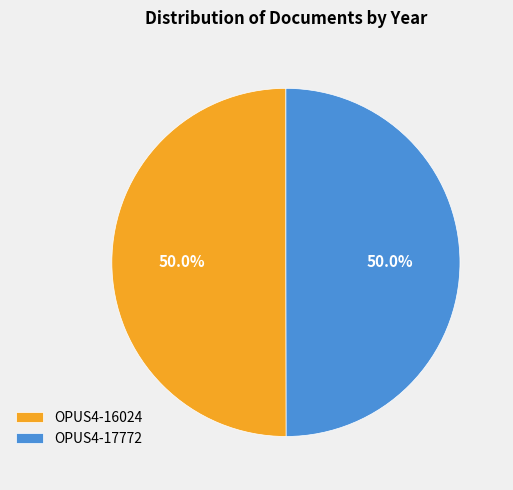

What is the ratio of the value at OPUS4-17772 to the value at OPUS4-16024?

1.0